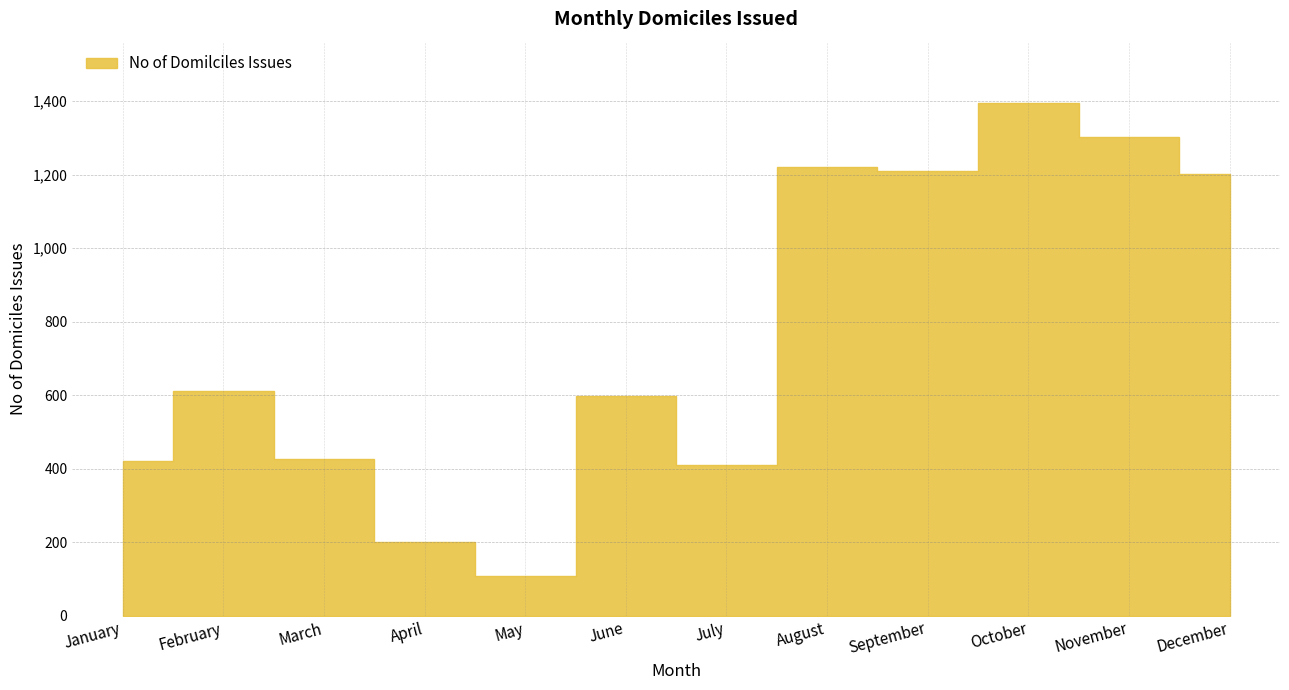

What is the greatest value displayed?

1394